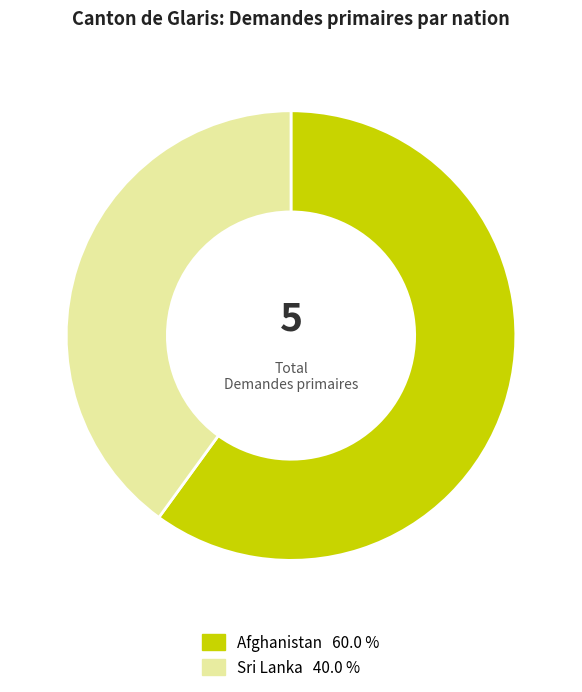

Which category has the smallest portion of the pie?

Sri Lanka